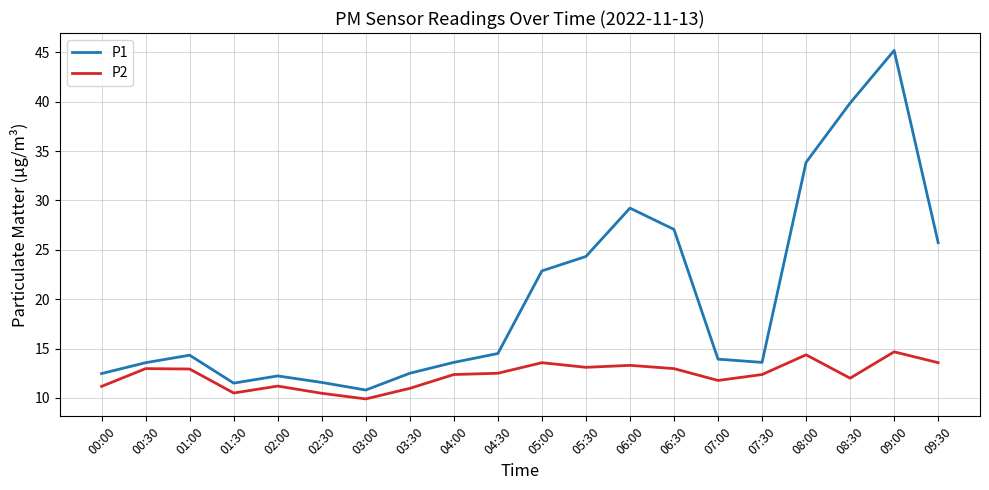

True or false: P1 and P2 cross at least once.

False